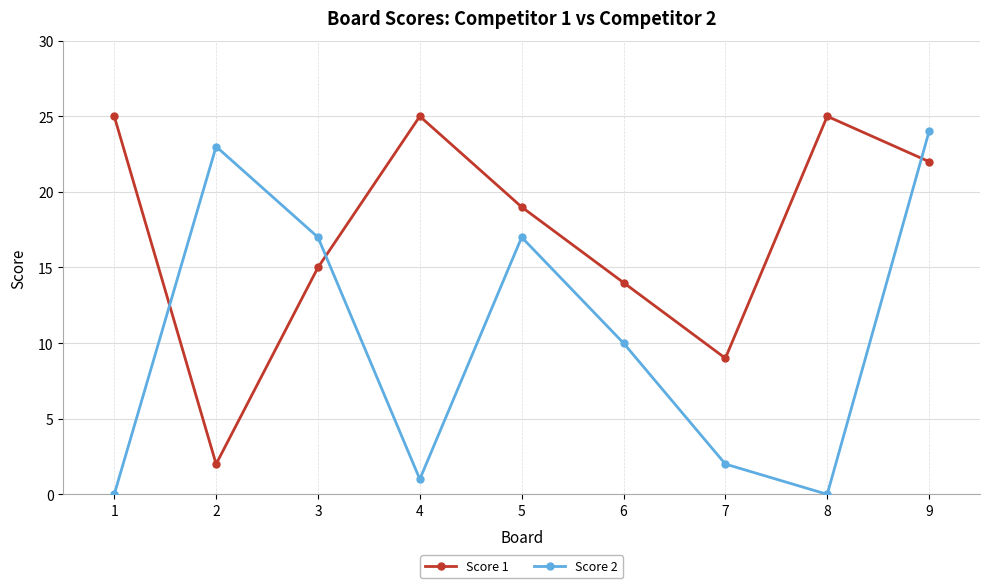

How many lines are shown in the chart?

2